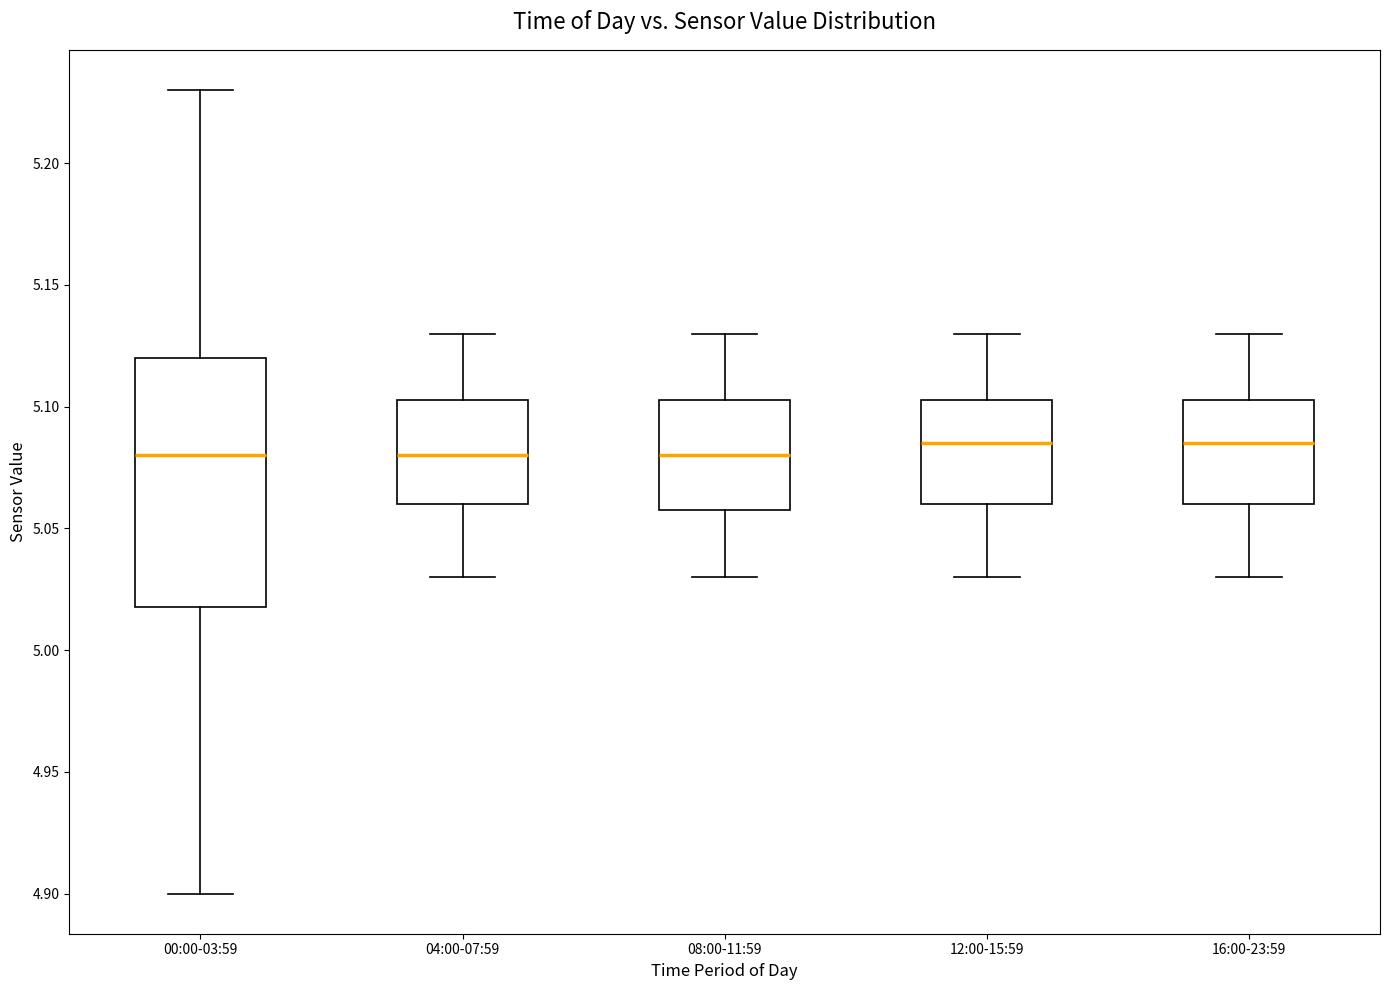

Reading left to right, transcribe this box plot: for each box, give where its median line is, the range the box spans, and where its two whiskers end, as read against the y-axis. The values are not printed on the chart, so give them approximately, as read against the axis.

00:00-03:59: median 5.080, box 5.020 to 5.120, whiskers 4.900 to 5.230
04:00-07:59: median 5.080, box 5.060 to 5.105, whiskers 5.030 to 5.130
08:00-11:59: median 5.080, box 5.060 to 5.105, whiskers 5.030 to 5.130
12:00-15:59: median 5.085, box 5.060 to 5.105, whiskers 5.030 to 5.130
16:00-23:59: median 5.085, box 5.060 to 5.105, whiskers 5.030 to 5.130